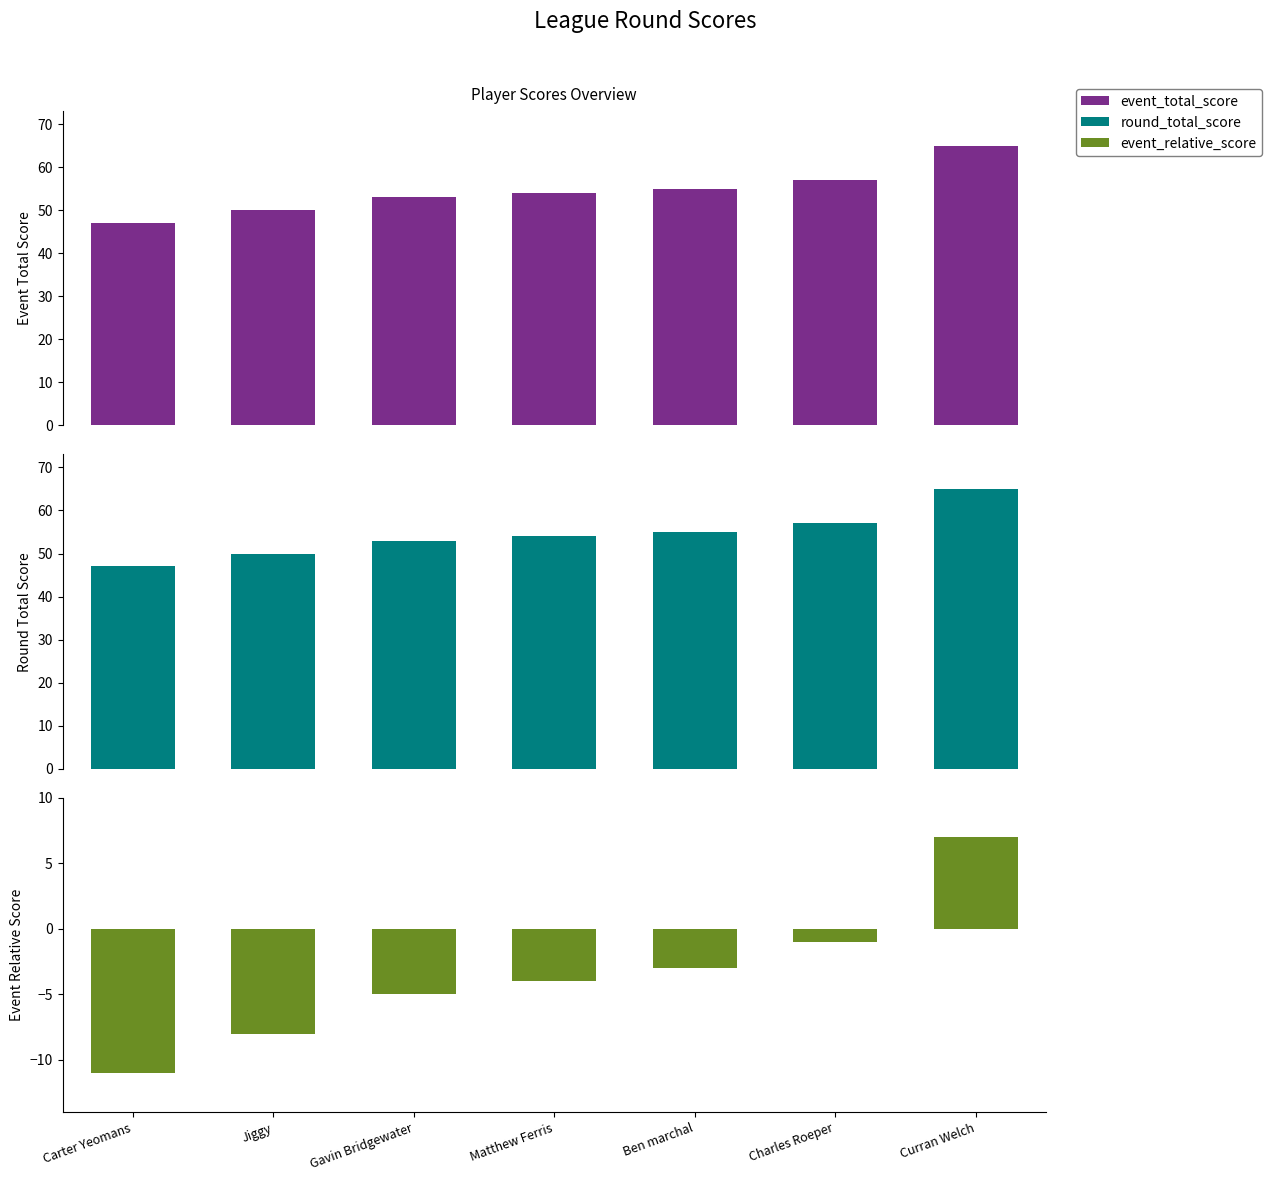

What is the lowest value of the Round Total Score series?

47